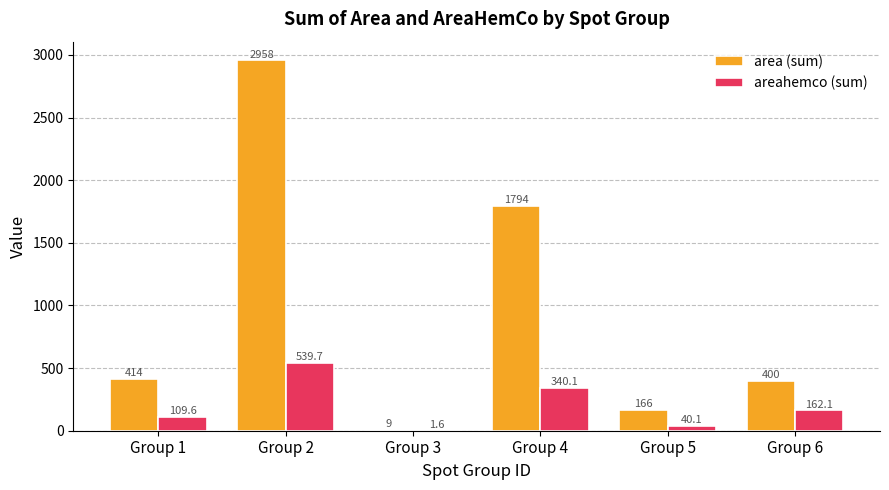

At which label is area (sum) closest to 1483?

Group 4